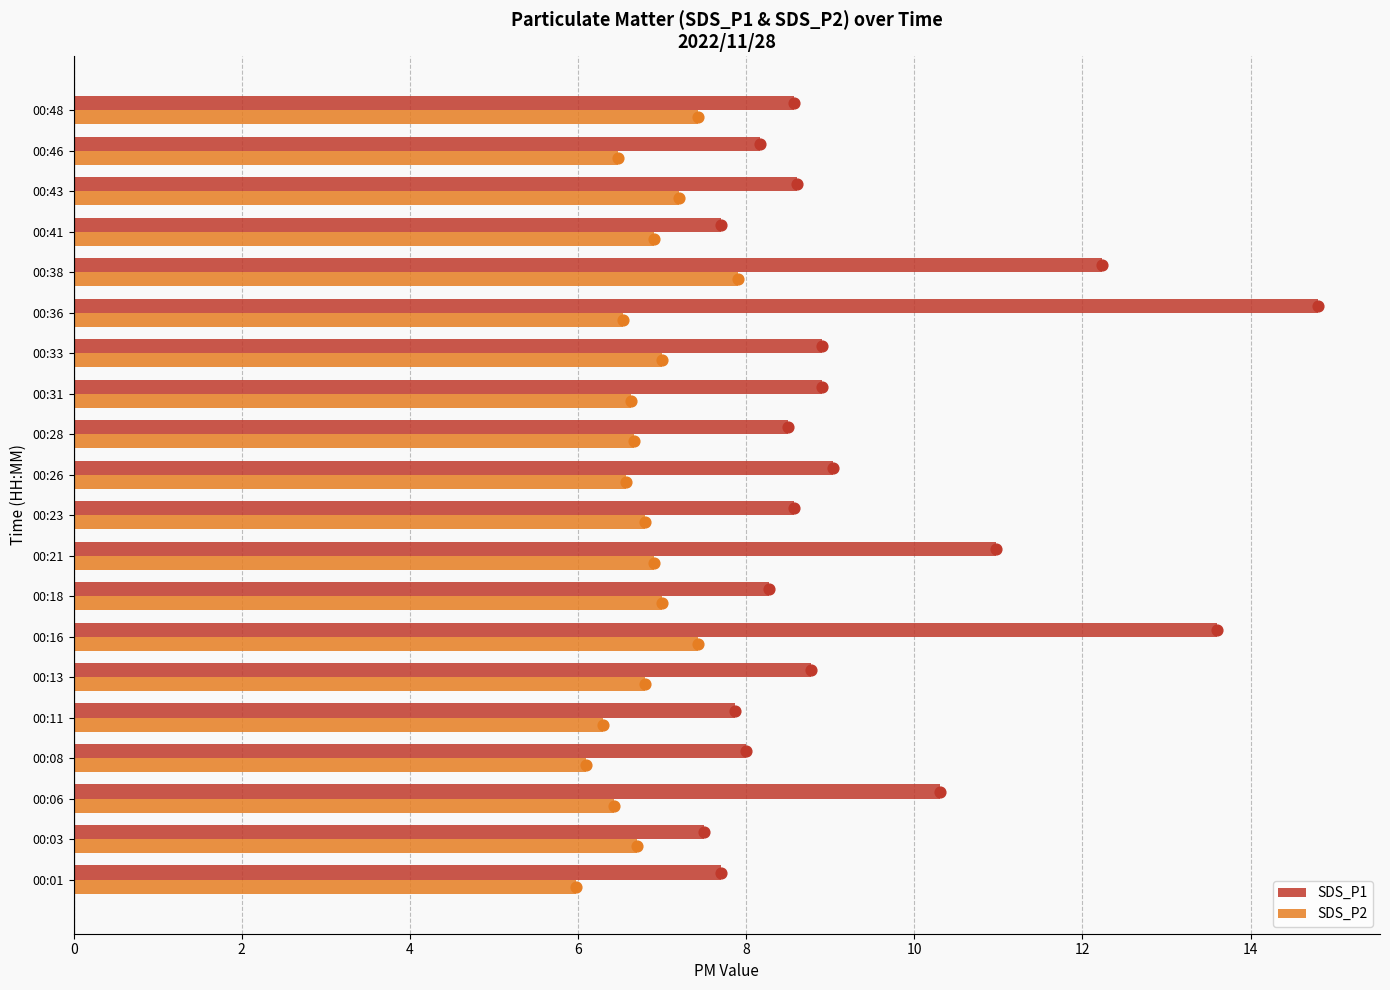

Is the value of SDS_P2 at 00:46 greater than the value of SDS_P1 at 00:11?

No